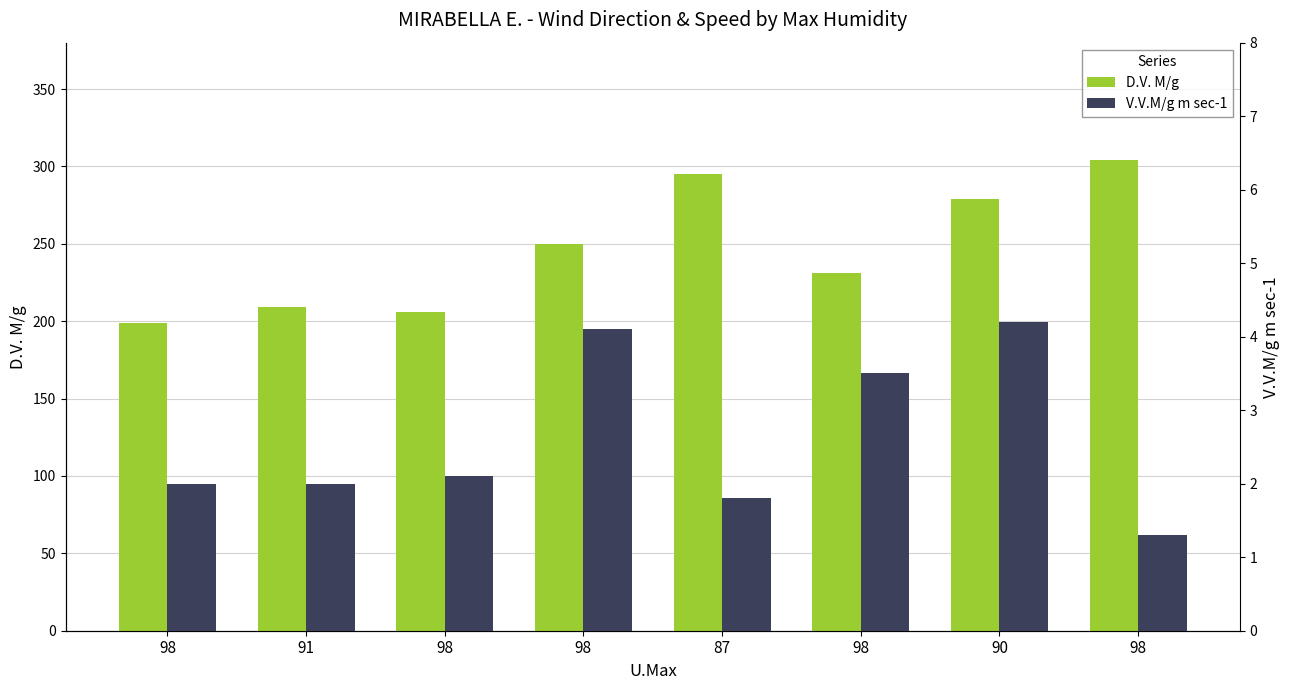

Rank the categories by D.V. M/g value from highest to lowest.

98, 87, 90, 98, 98, 91, 98, 98